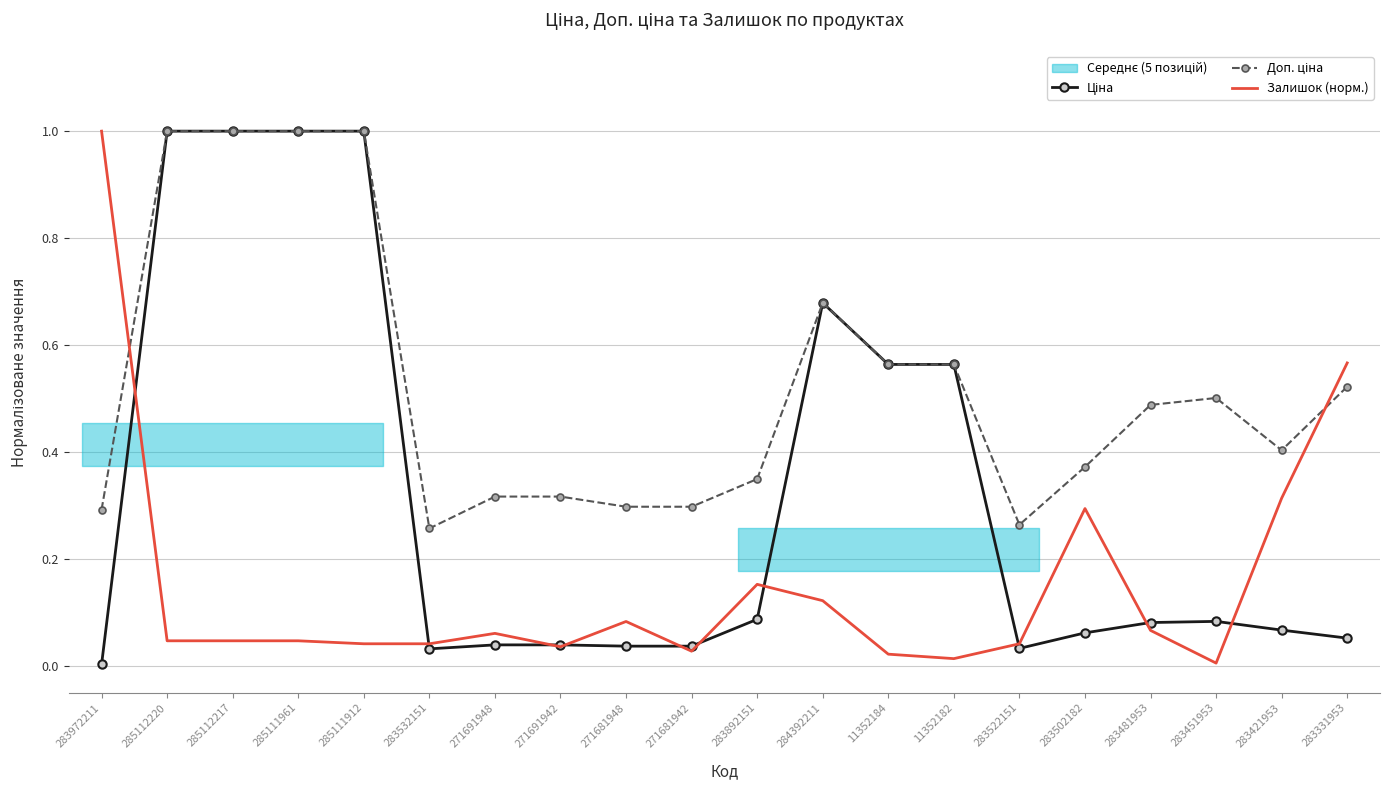

Rank the categories by Доп. ціна value from highest to lowest.

285112220, 285112217, 285111961, 285111912, 284392211, 11352184, 11352182, 283331953, 283451953, 283481953, 283421953, 283502182, 283892151, 271691948, 271691942, 271681948, 271681942, 283972211, 283522151, 283532151